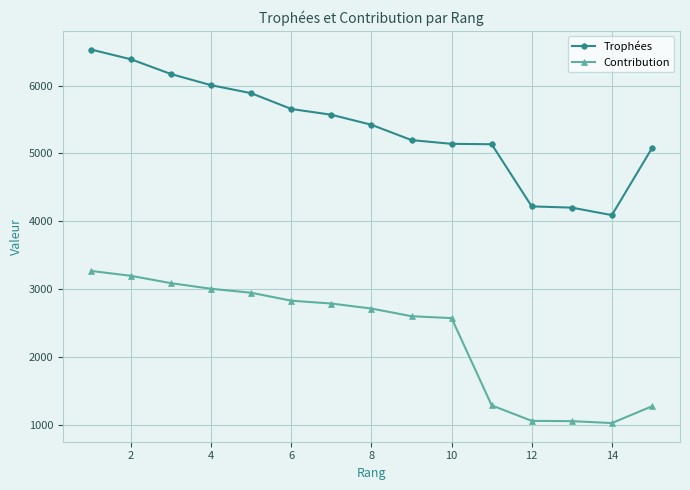

Which series has the largest total across all categories?

Trophées